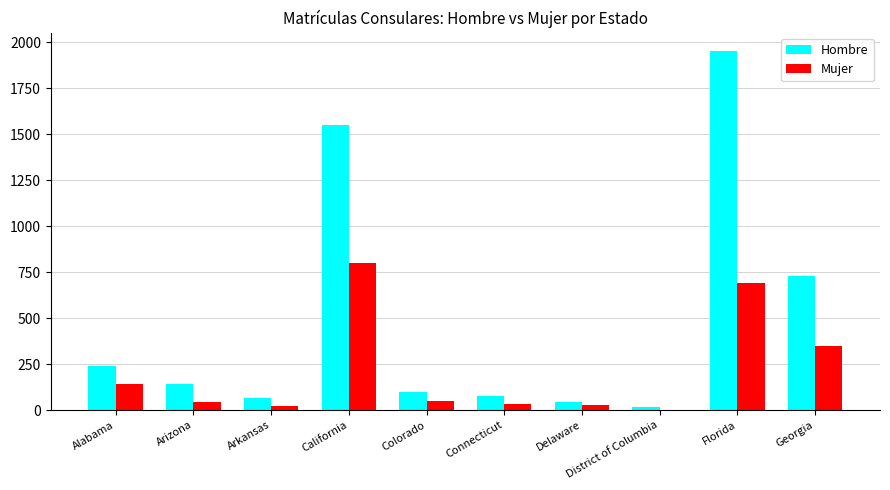

What are all the series names shown in the legend?

Hombre, Mujer